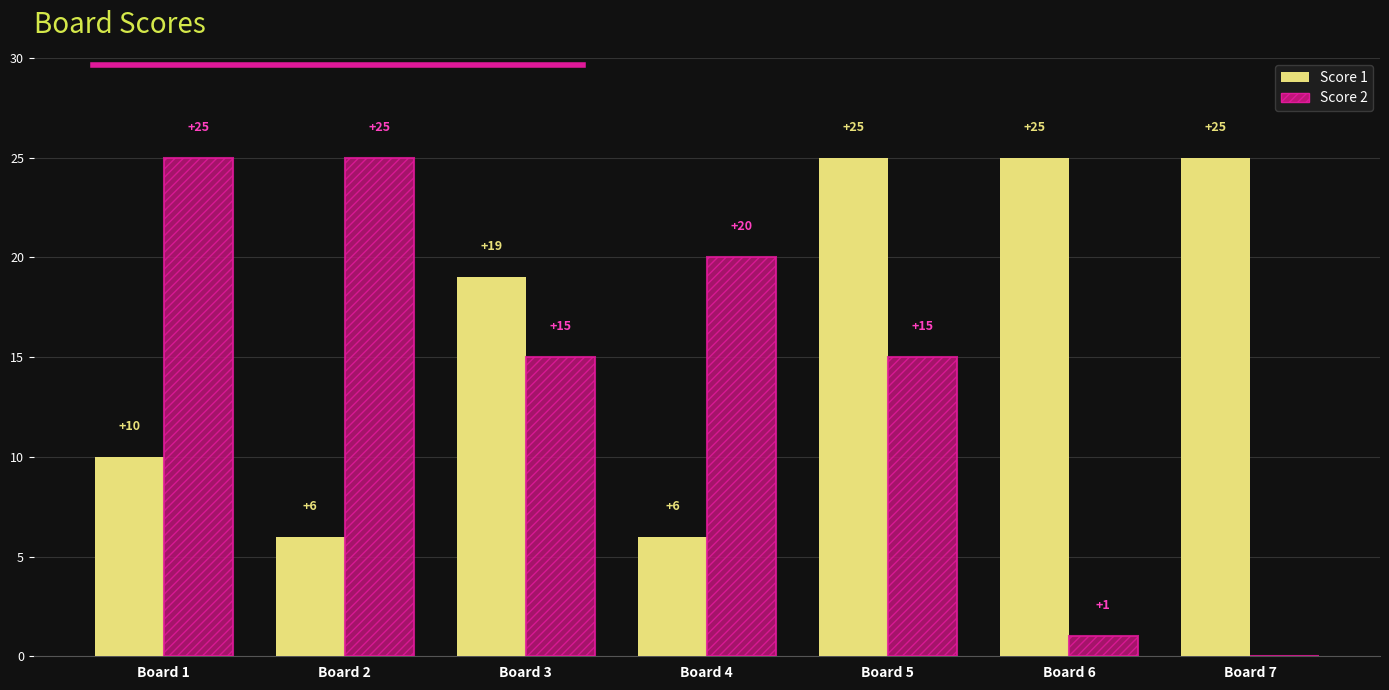

Where is Score 1 nearest to the value 15?

Board 3